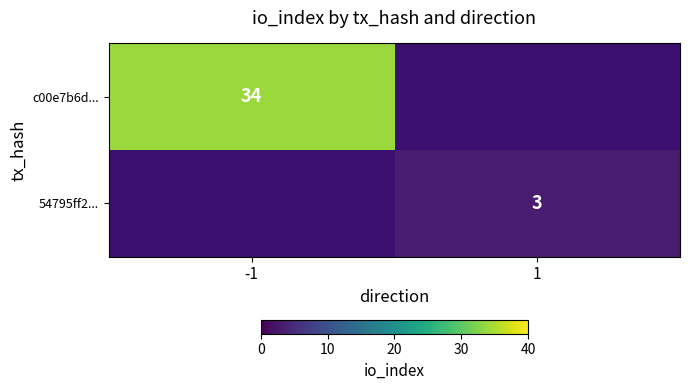

The 54795ff2... series shows 2 at 1. True or false?

False